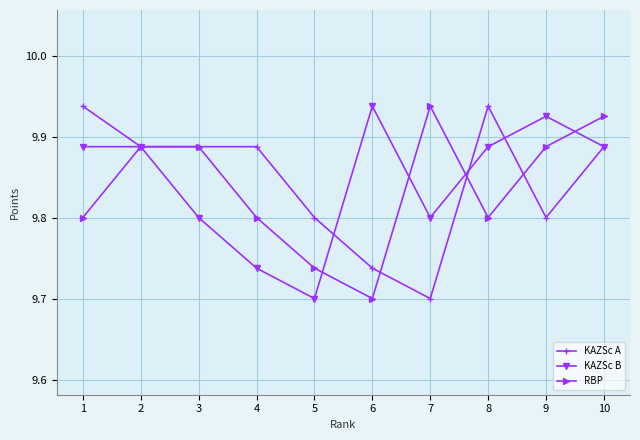

True or false: KAZSc A and KAZSc B cross at least once.

True